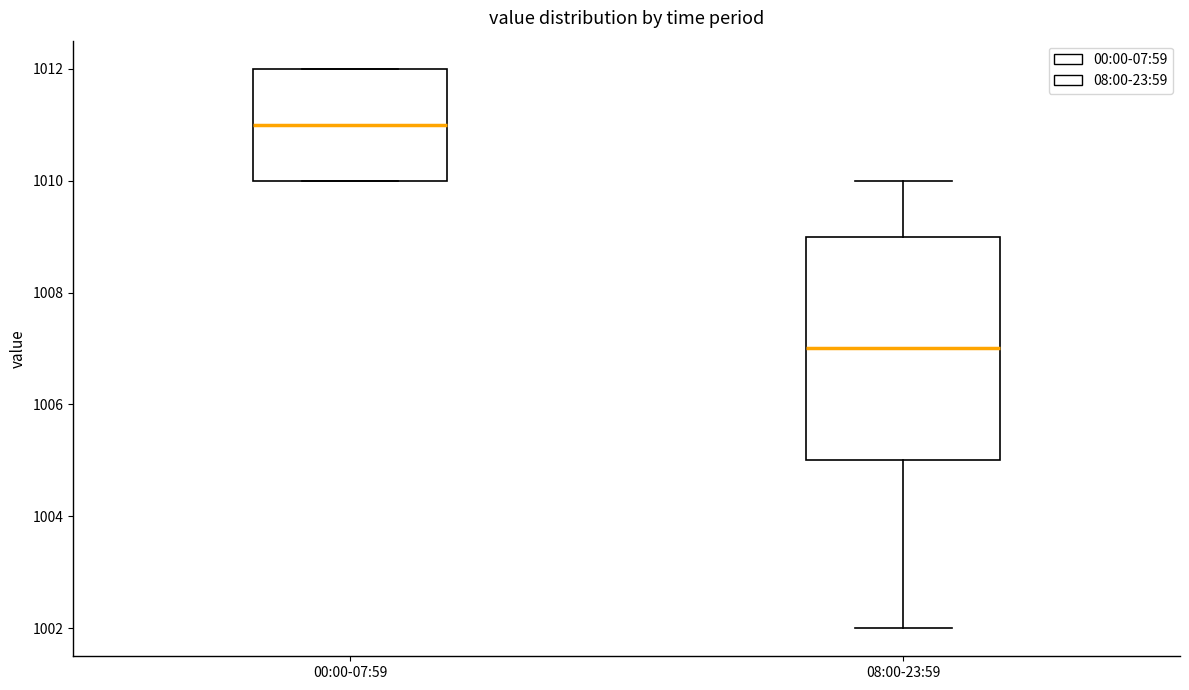

Which box's median line is the highest?

00:00-07:59